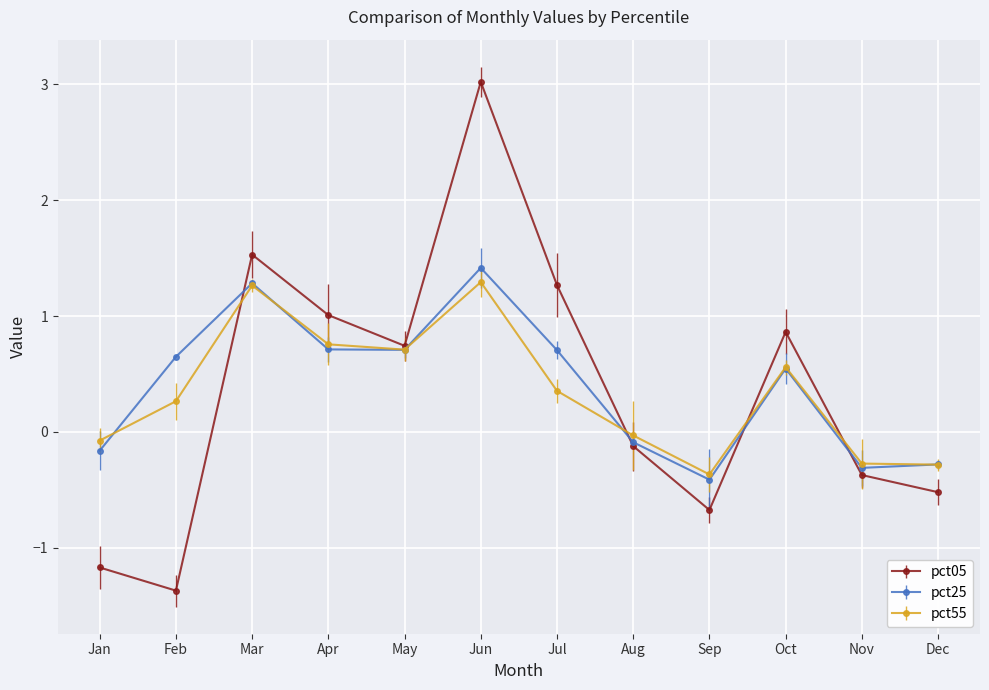

Which label corresponds to the largest value in the chart?

Jun